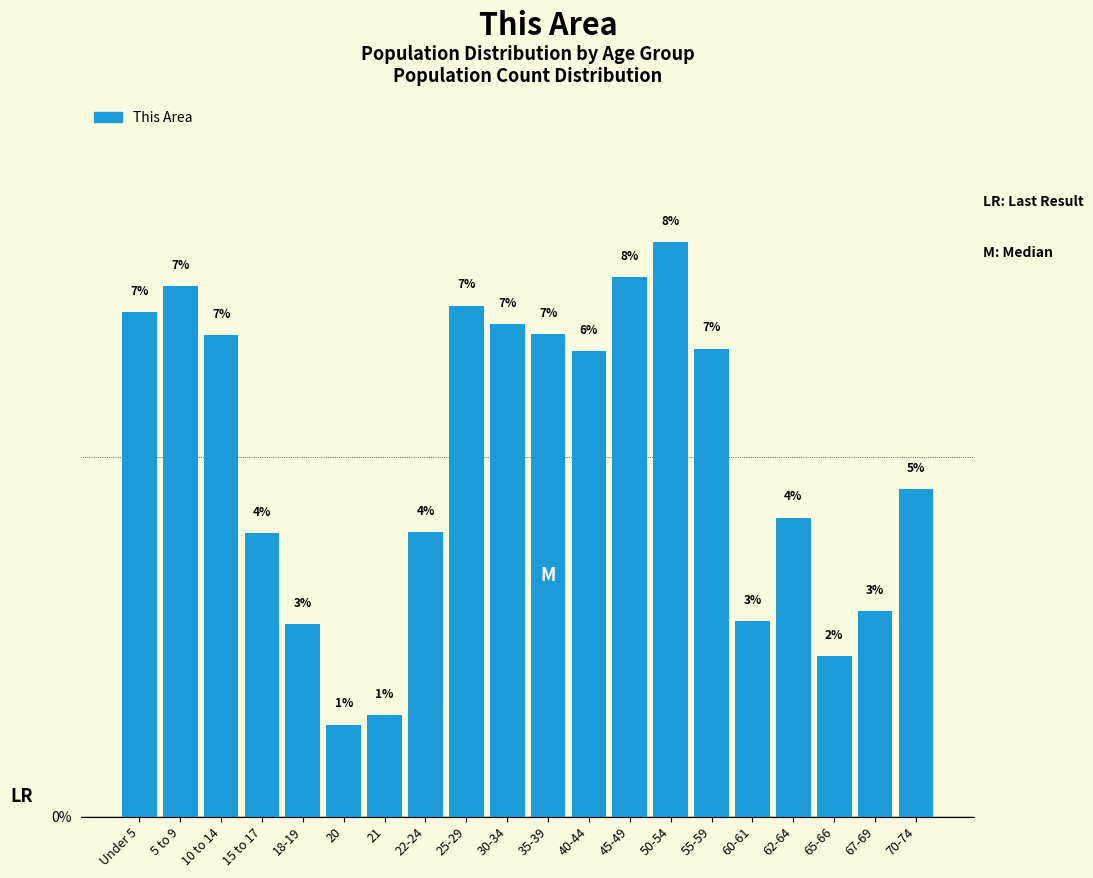

The value at 50-54 is 4.1. True or false?

False